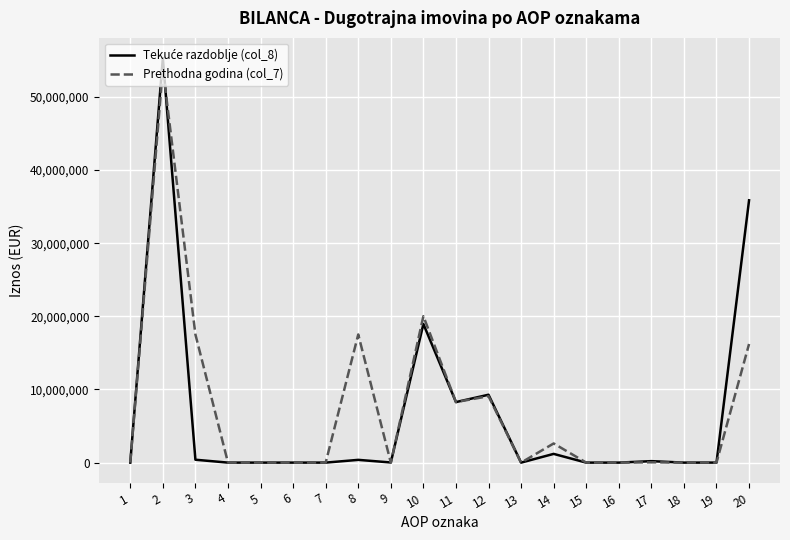

How many lines are shown in the chart?

2